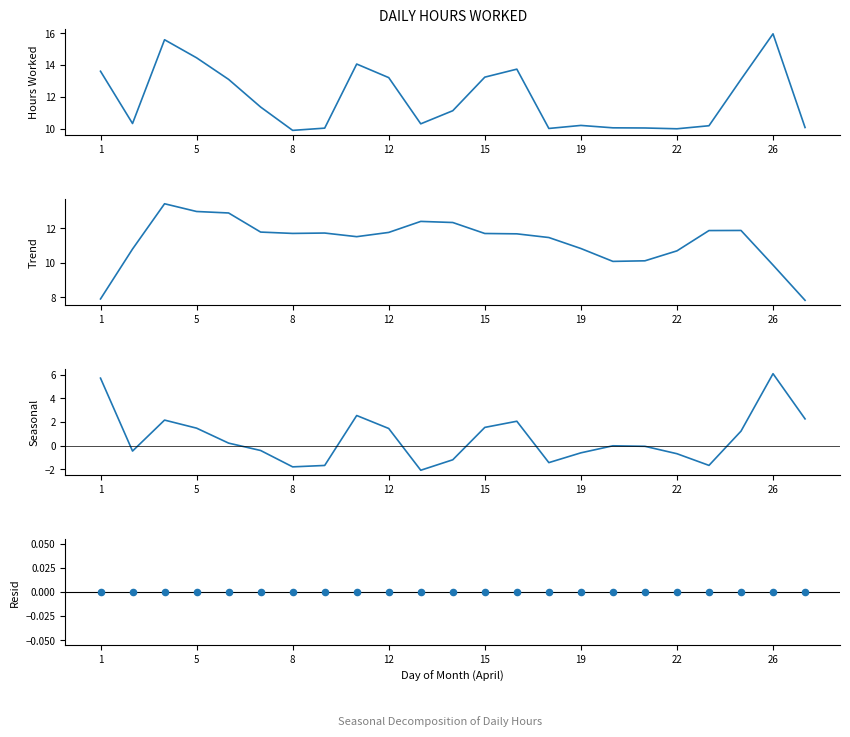

What are all the series names shown in the legend?

Hours Worked, Trend, Seasonal, Resid